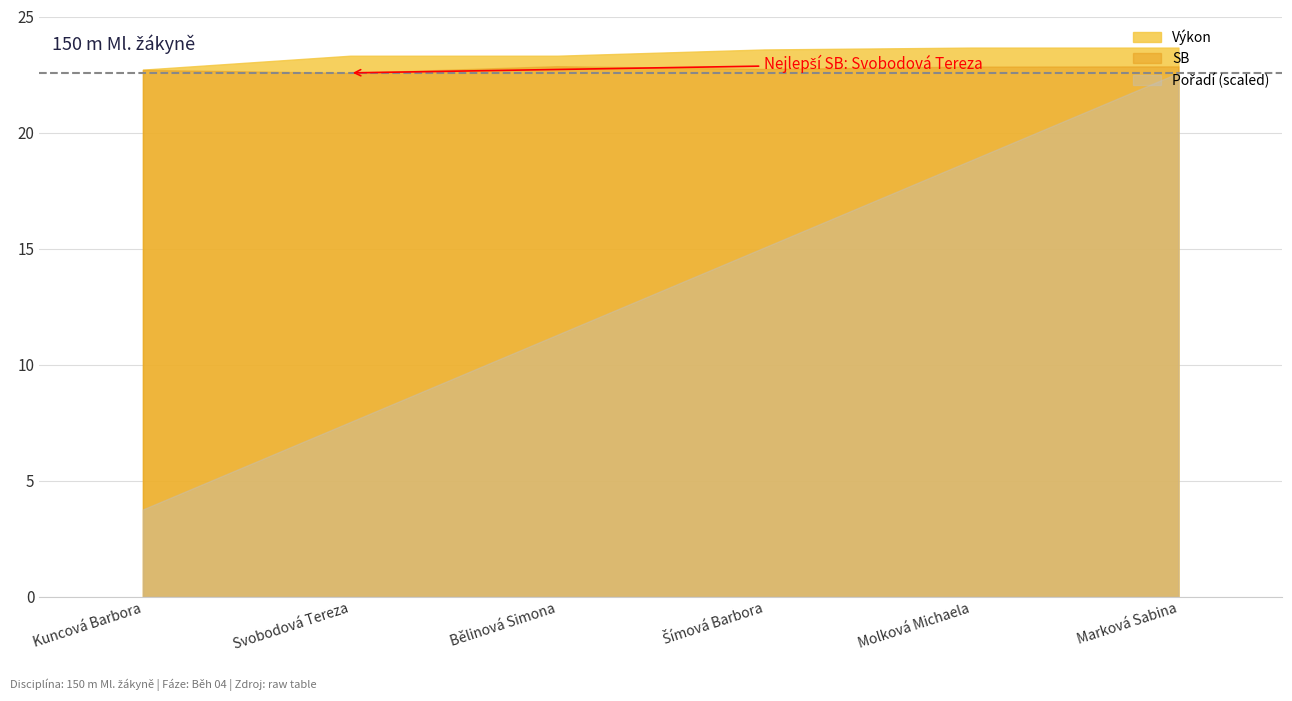

The value of SB at Bělinová Simona is 6.5. True or false?

False